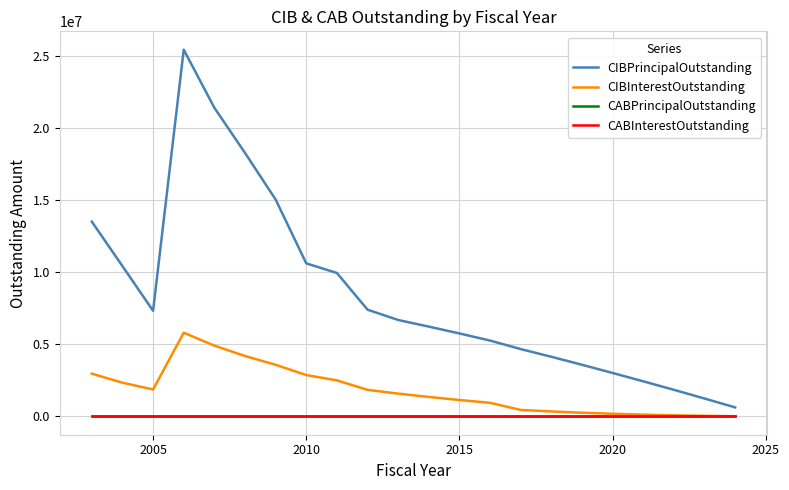

Does the chart display data point markers on the line(s)?

No